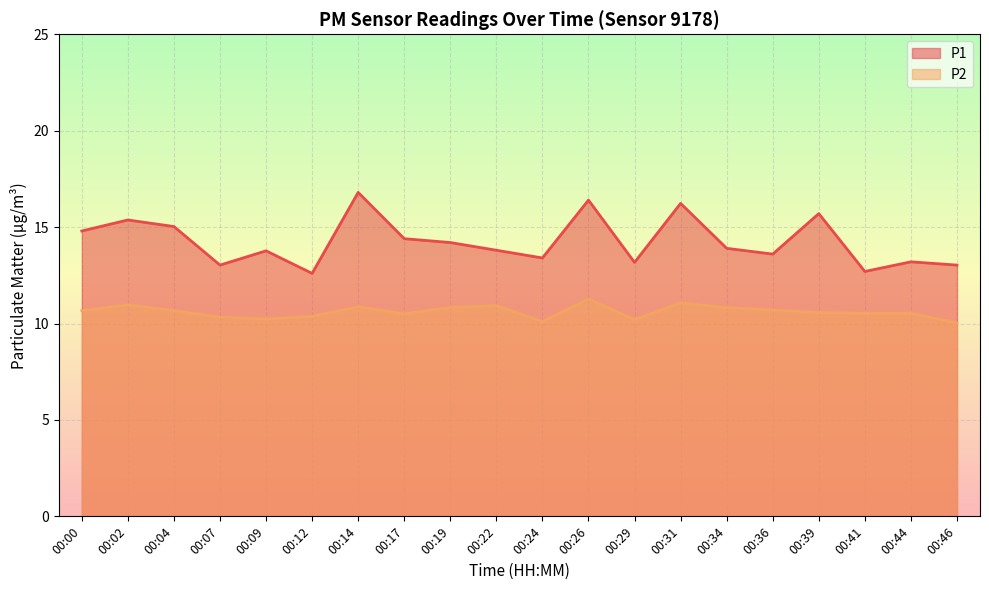

How many lines are shown in the chart?

2